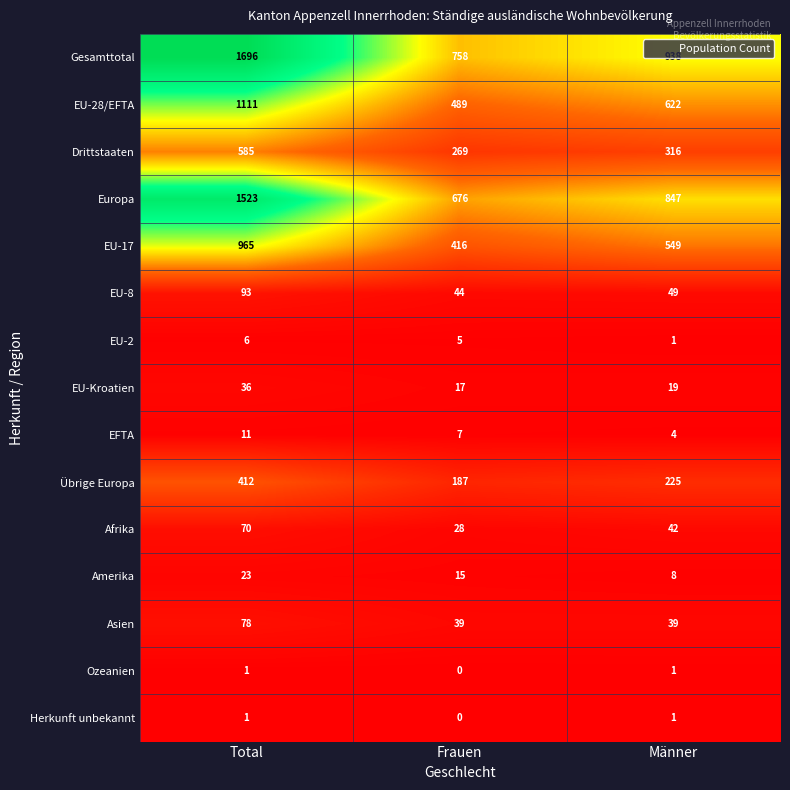

The EU-28/EFTA series shows 489 at Frauen. True or false?

True